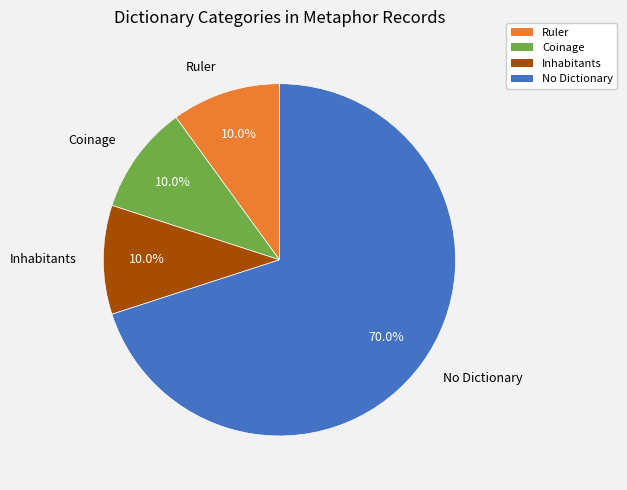

Is there a majority slice in this chart?

Yes